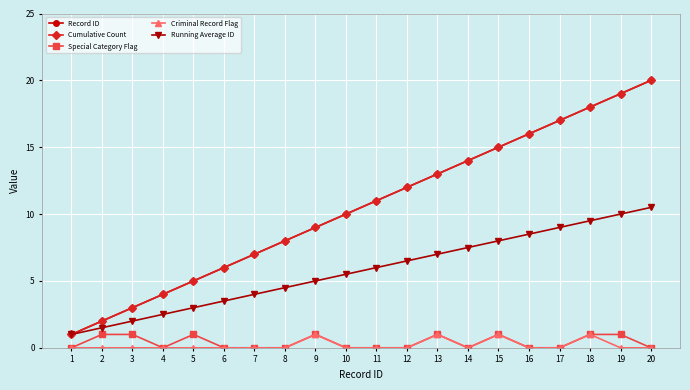

Reading left to right, list all the values displayed in this chart.

Record ID: 1=1.0	2=2.0	3=3.0	4=4.0	5=5.0	6=6.0	7=7.0	8=8.0	9=9.0	10=10.0	11=11.0	12=12.0	13=13.0	14=14.0	15=15.0	16=16.0	17=17.0	18=18.0	19=19.0	20=20.0
Cumulative Count: 1=1.0	2=2.0	3=3.0	4=4.0	5=5.0	6=6.0	7=7.0	8=8.0	9=9.0	10=10.0	11=11.0	12=12.0	13=13.0	14=14.0	15=15.0	16=16.0	17=17.0	18=18.0	19=19.0	20=20.0
Special Category Flag: 1=0.0	2=1.0	3=1.0	4=0.0	5=1.0	6=0.0	7=0.0	8=0.0	9=1.0	10=0.0	11=0.0	12=0.0	13=1.0	14=0.0	15=1.0	16=0.0	17=0.0	18=1.0	19=1.0	20=0.0
Criminal Record Flag: 1=0.0	2=0.0	3=0.0	4=0.0	5=0.0	6=0.0	7=0.0	8=0.0	9=1.0	10=0.0	11=0.0	12=0.0	13=1.0	14=0.0	15=1.0	16=0.0	17=0.0	18=1.0	19=0.0	20=0.0
Running Average ID: 1=1.0	2=1.5	3=2.0	4=2.5	5=3.0	6=3.5	7=4.0	8=4.5	9=5.0	10=5.5	11=6.0	12=6.5	13=7.0	14=7.5	15=8.0	16=8.5	17=9.0	18=9.5	19=10.0	20=10.5